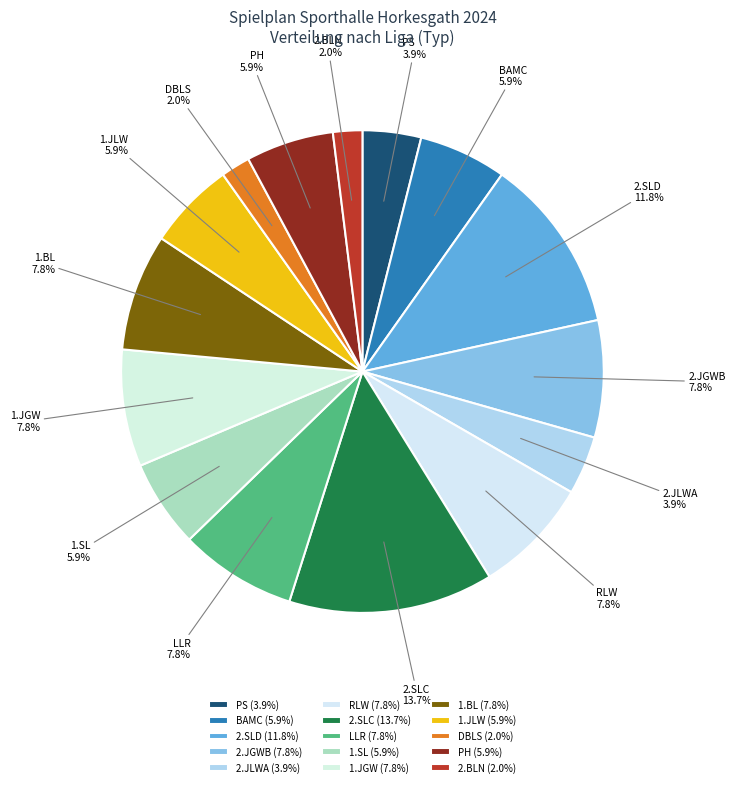

How much of the chart is everything except 2.SLC?

86.3%